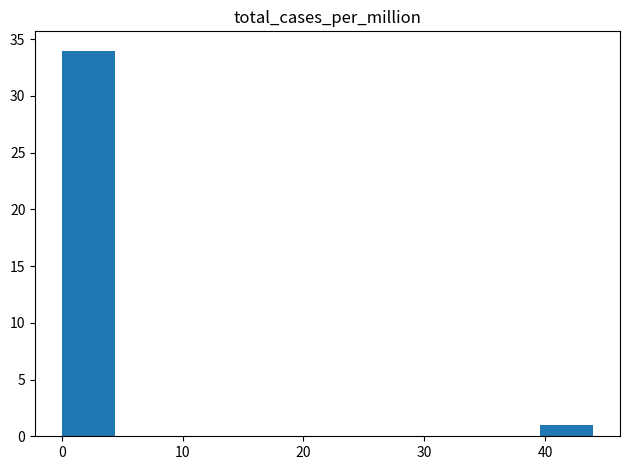

What is the height of the bar covering 39.6 to 44.0 on the x-axis? Neither the bar edges nor the heights are printed on the chart, so give them approximately, as read against the axes.

1